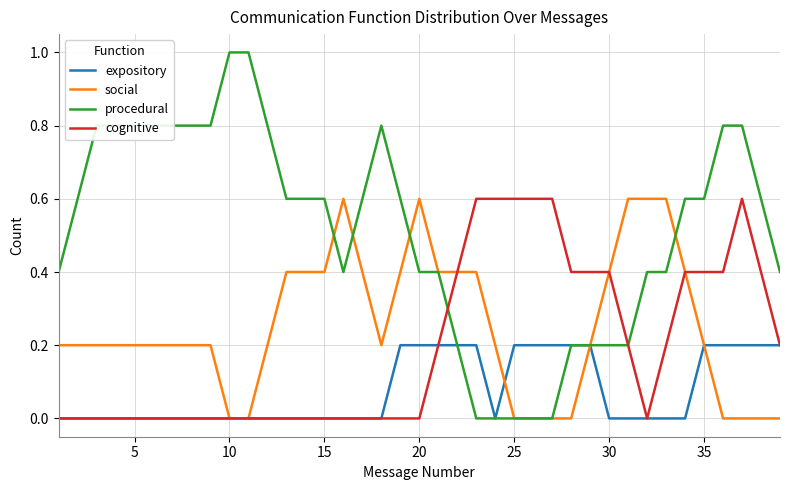

Which series has the largest total across all categories?

procedural